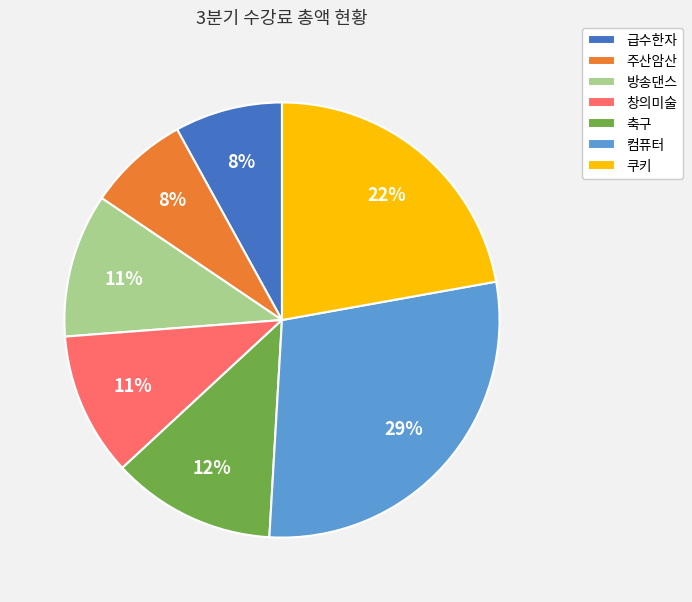

What is the largest slice in the pie chart?

컴퓨터